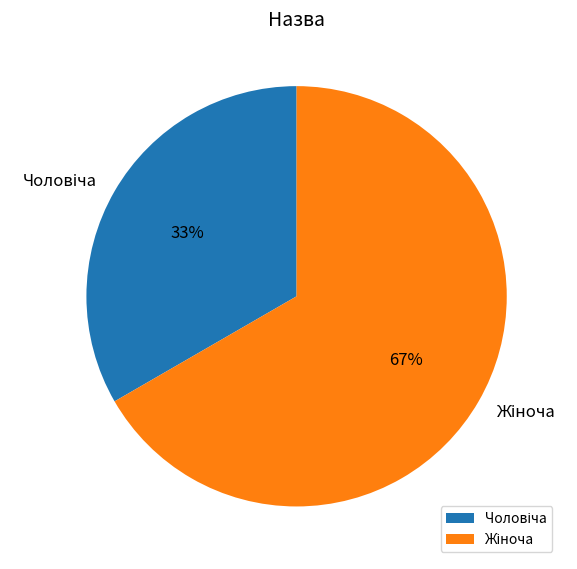

To the nearest percent, what is the average slice percentage?

50%